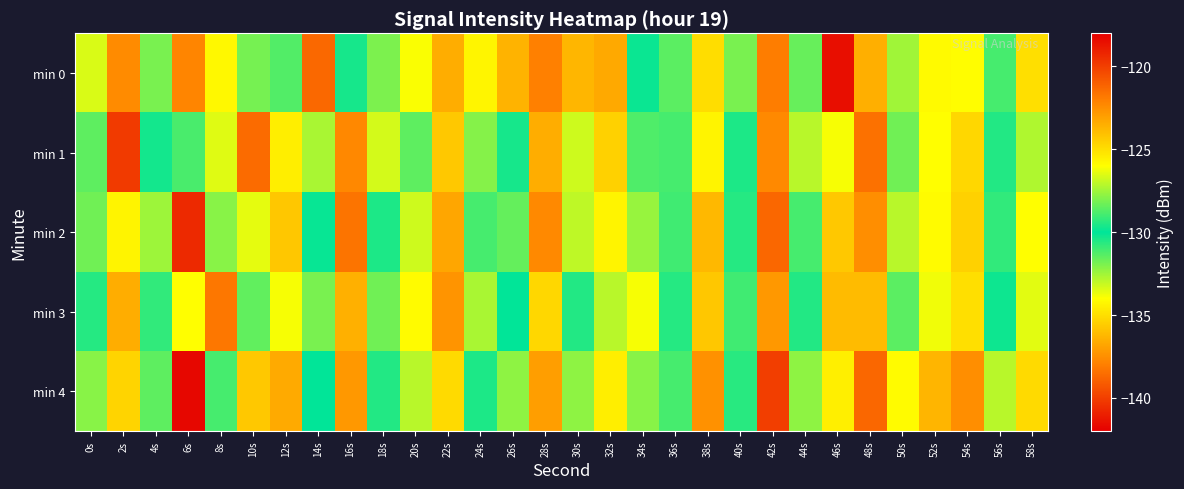

Which has a higher value, 56s or 52s?

52s